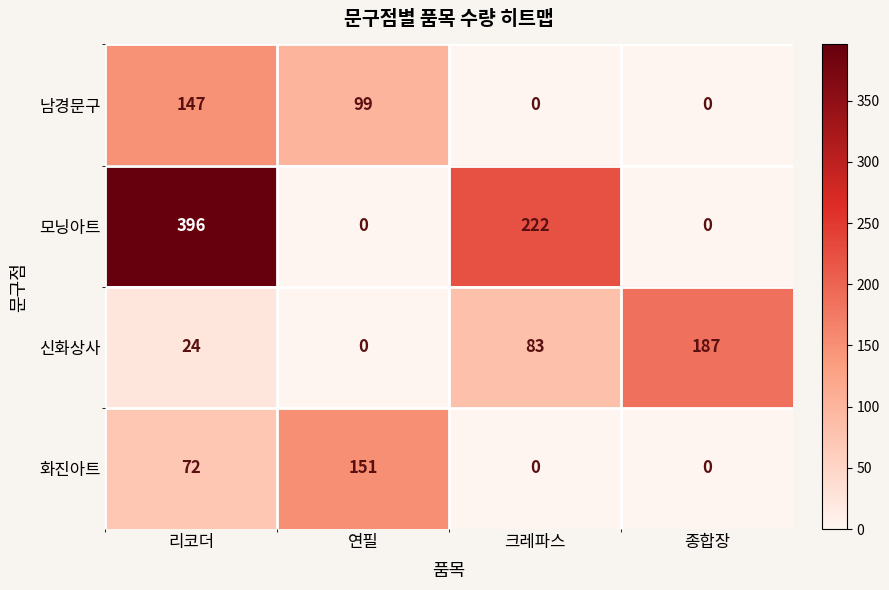

Which category has the highest value in the 남경문구 series?

리코더